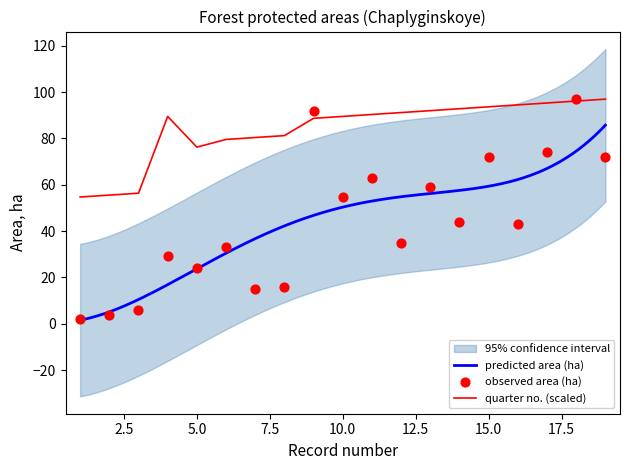

What is the lowest value of the quarter no. (scaled) series?

54.7